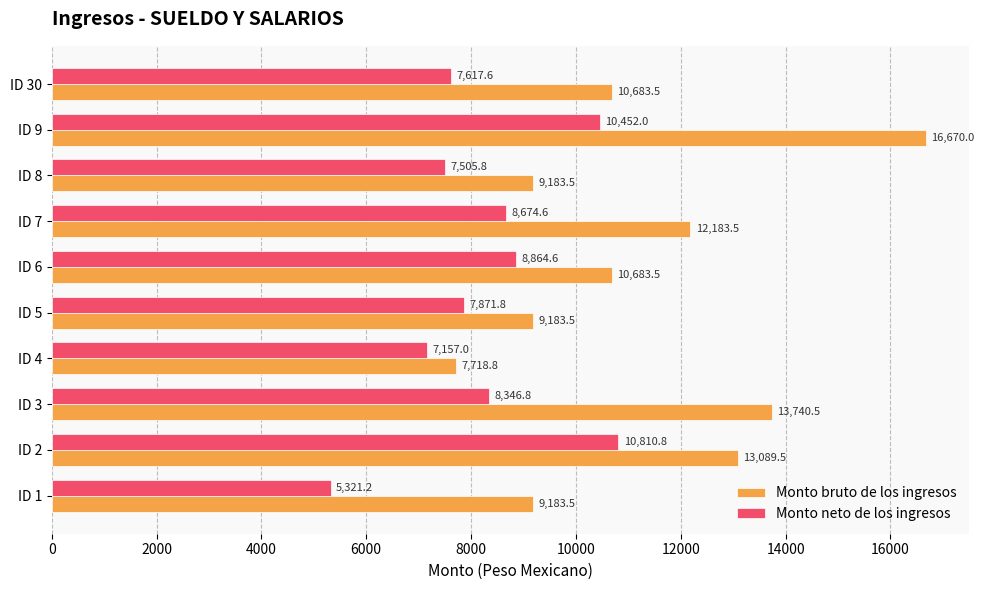

What is the greatest value displayed?

16670.0